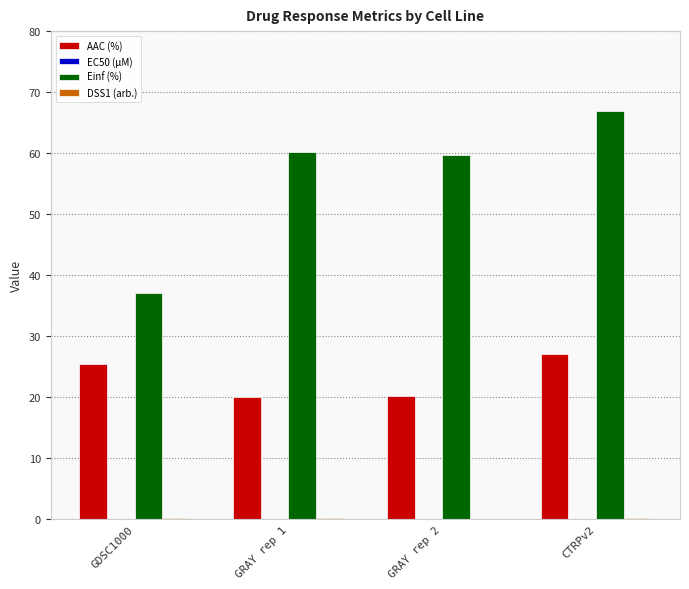

At which category is the sum across all series the highest?

CTRPv2